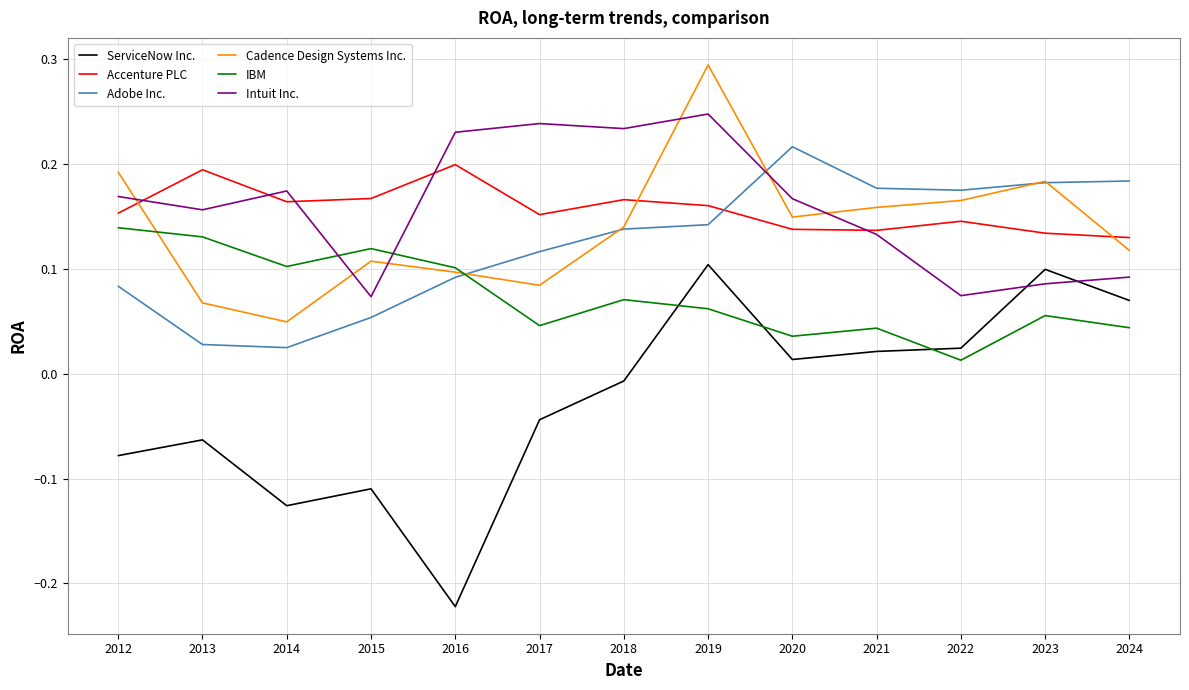

What are all the series names shown in the legend?

ServiceNow Inc., Accenture PLC, Adobe Inc., Cadence Design Systems Inc., IBM, Intuit Inc.